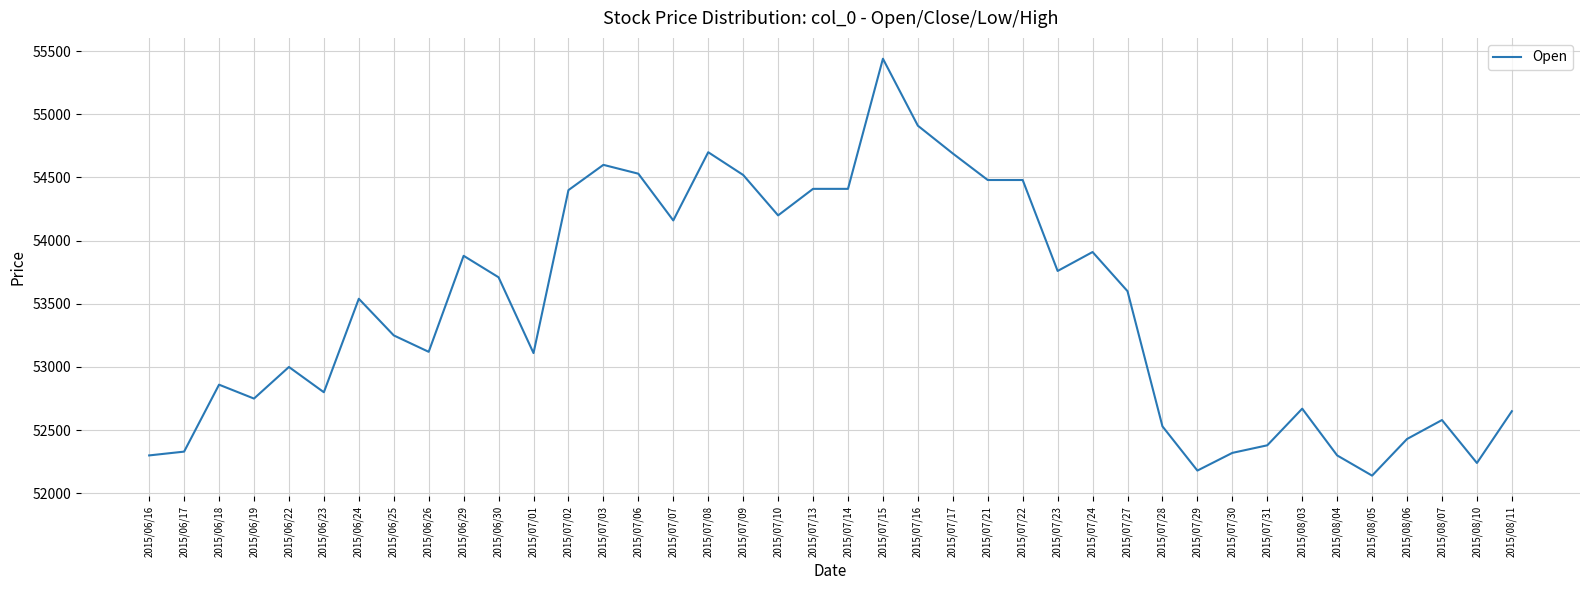

Where is the data nearest to the value 53790?

2015/07/23